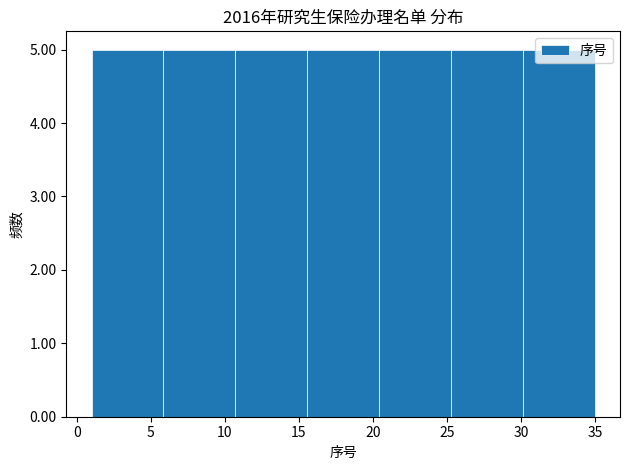

Reading left to right, transcribe this chart: for each bar, give the range it covers on the x-axis and its height. Neither the bar edges nor the heights are printed on the chart, so give them approximately, as read against the axes.

1.0 to 6.0: 5
6.0 to 10.5: 5
10.5 to 15.5: 5
15.5 to 20.5: 5
20.5 to 25.5: 5
25.5 to 30.0: 5
30.0 to 35.0: 5